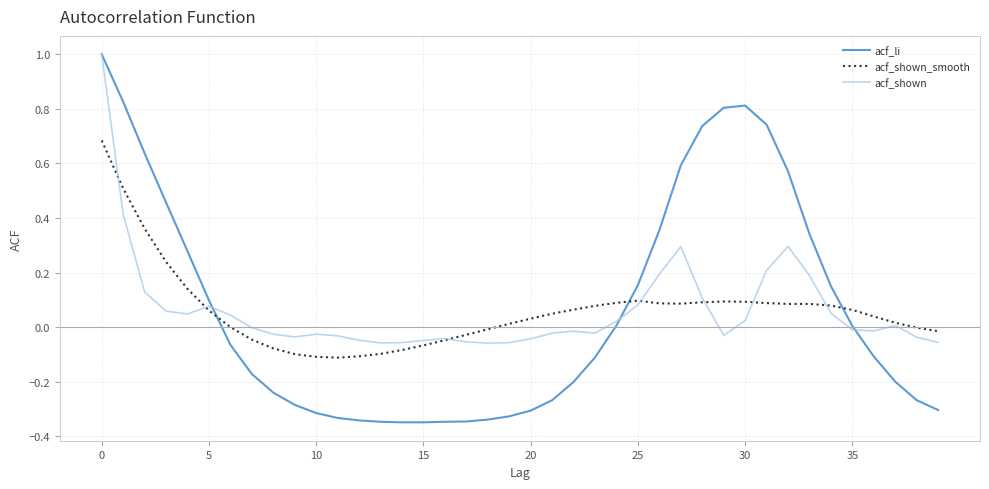

Which series has the largest range (max minus min)?

acf_li